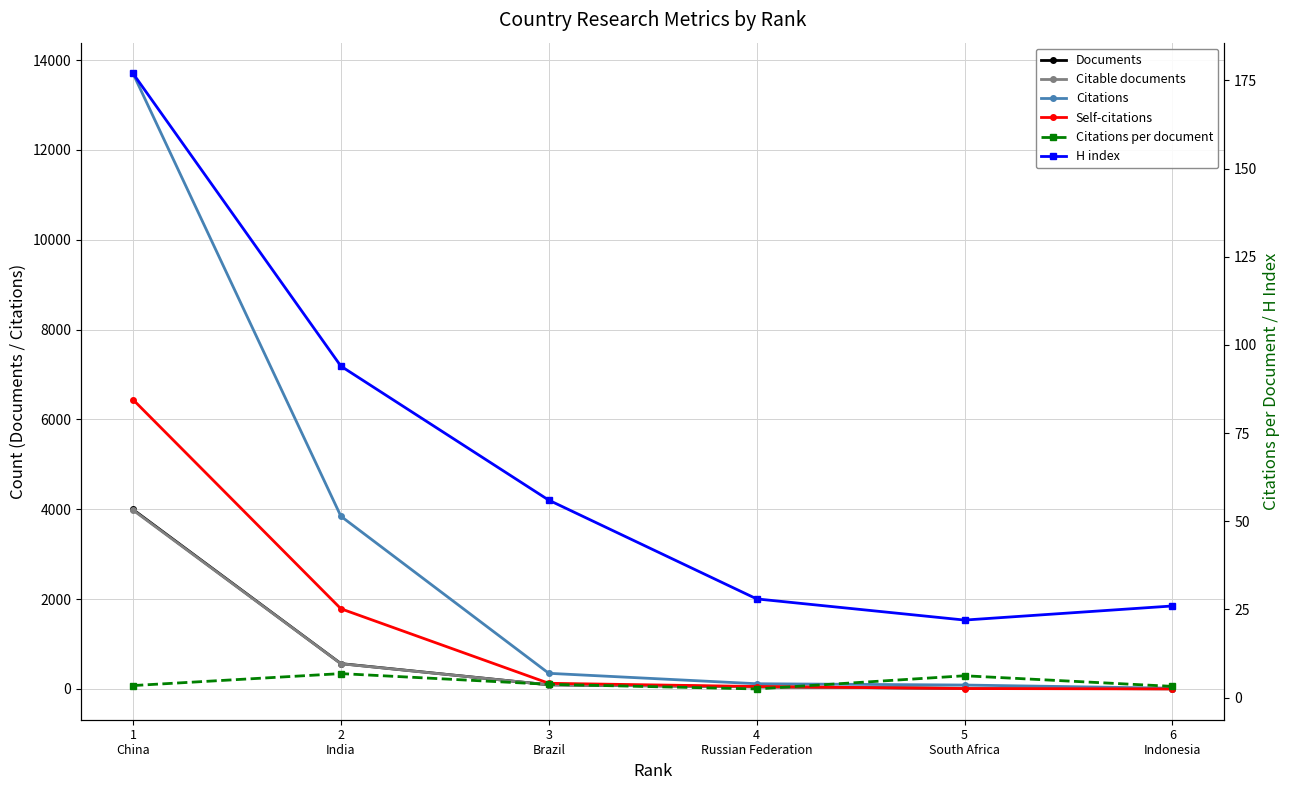

What is the value of the Self-citations point at the 3rd from the left?

126.0